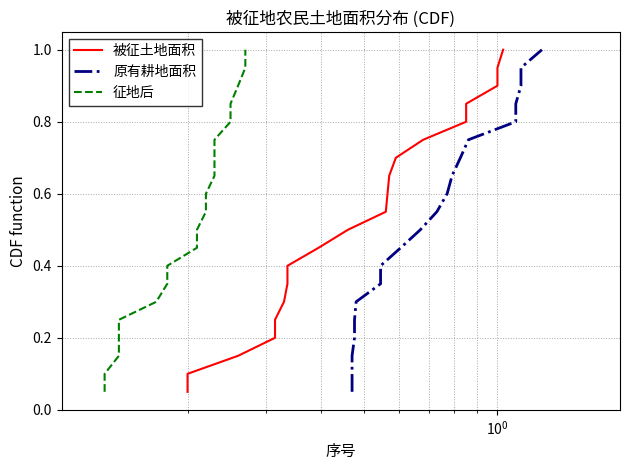

Is the value of 原有耕地面积 at 17 greater than the value of 被征土地面积 at 10?

Yes